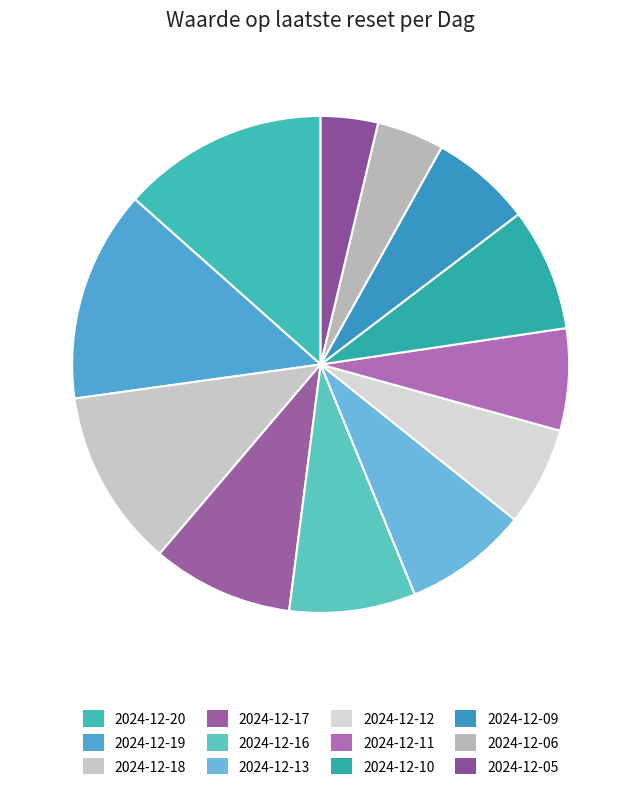

Which has a higher value, 2024-12-10 or 2024-12-19?

2024-12-19